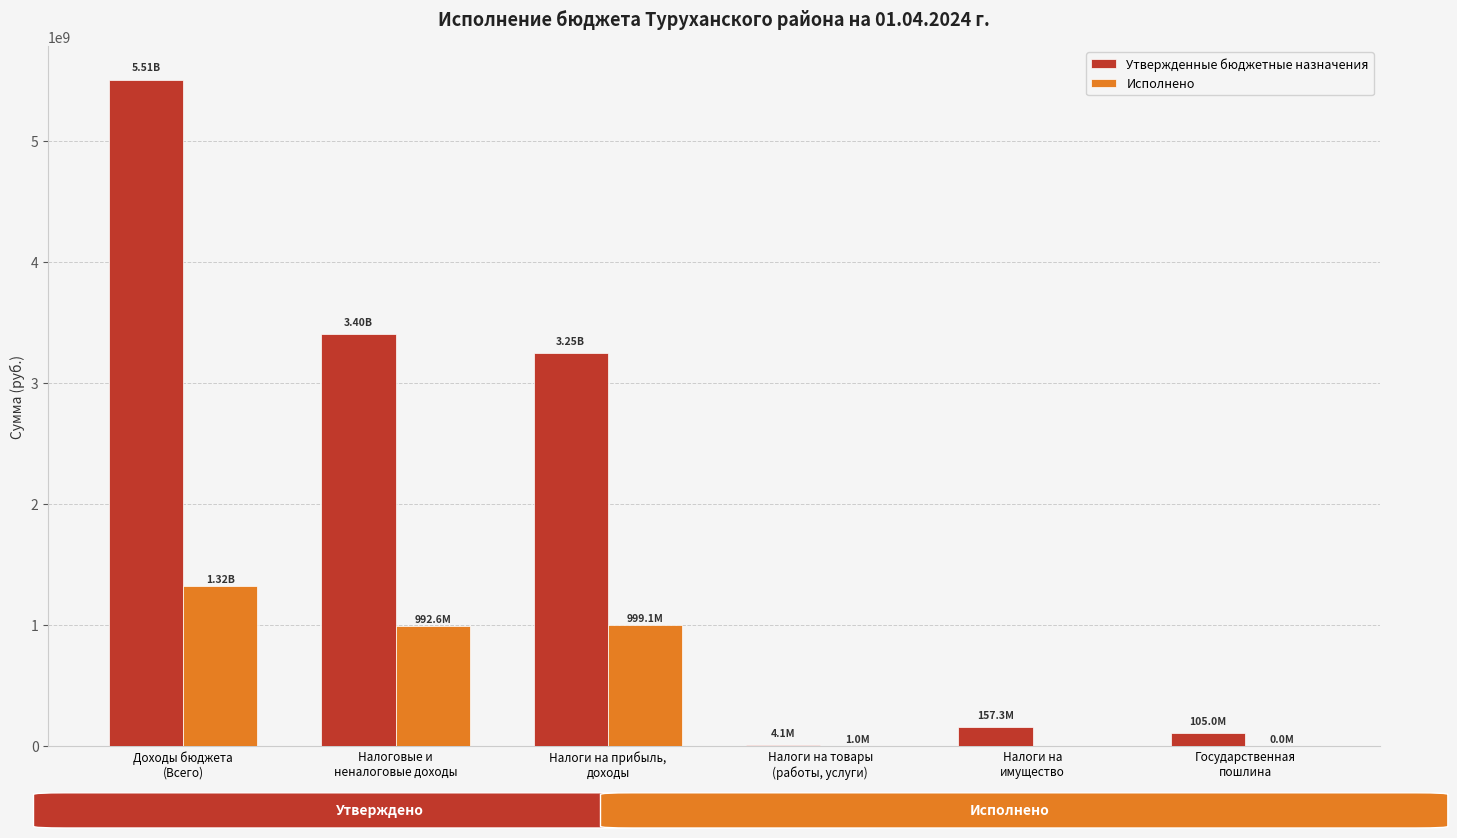

How many distinct data groups are displayed?

2